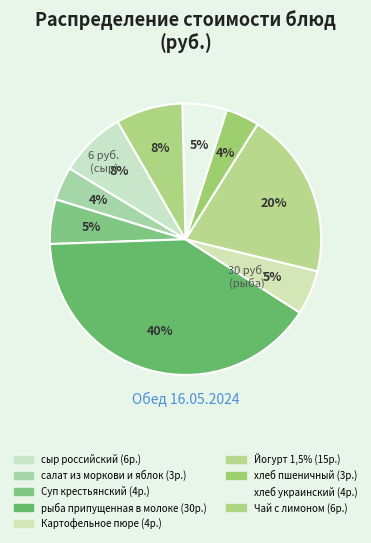

The хлеб украинский slice represents 1% of the pie. True or false?

False